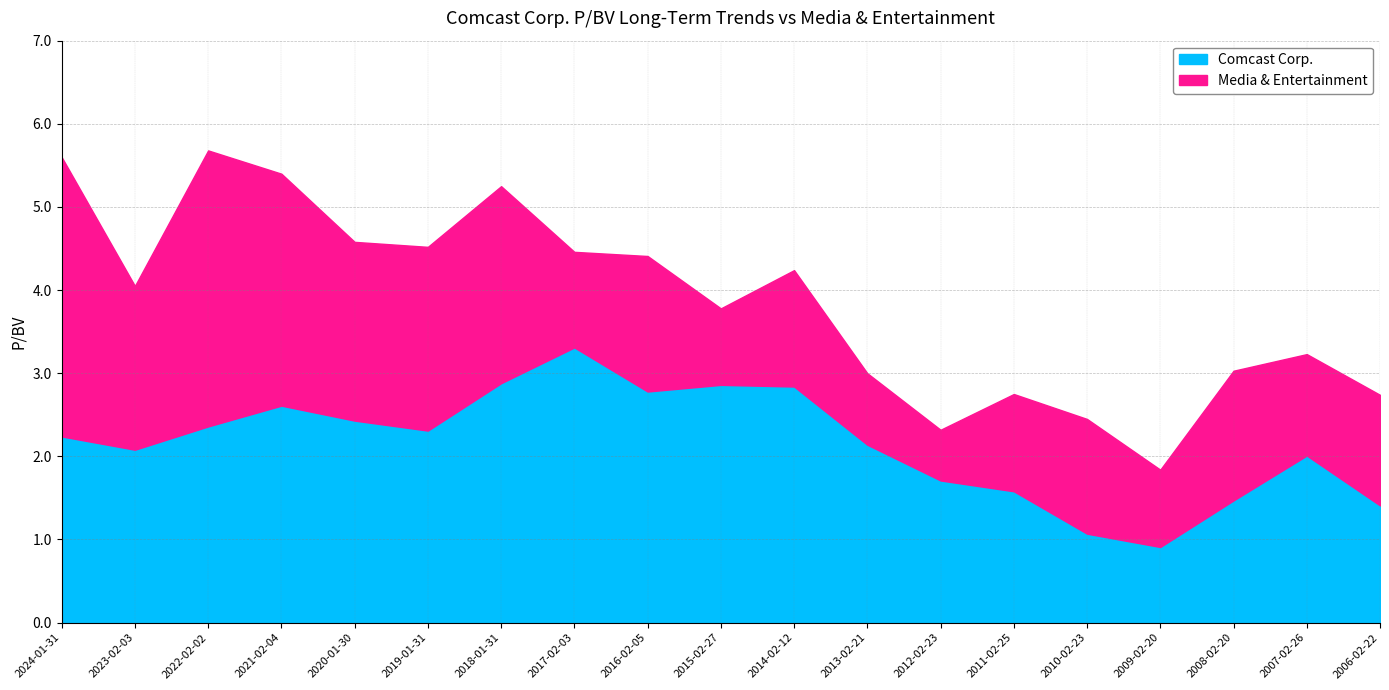

At which label does Comcast Corp. reach its peak?

2017-02-03